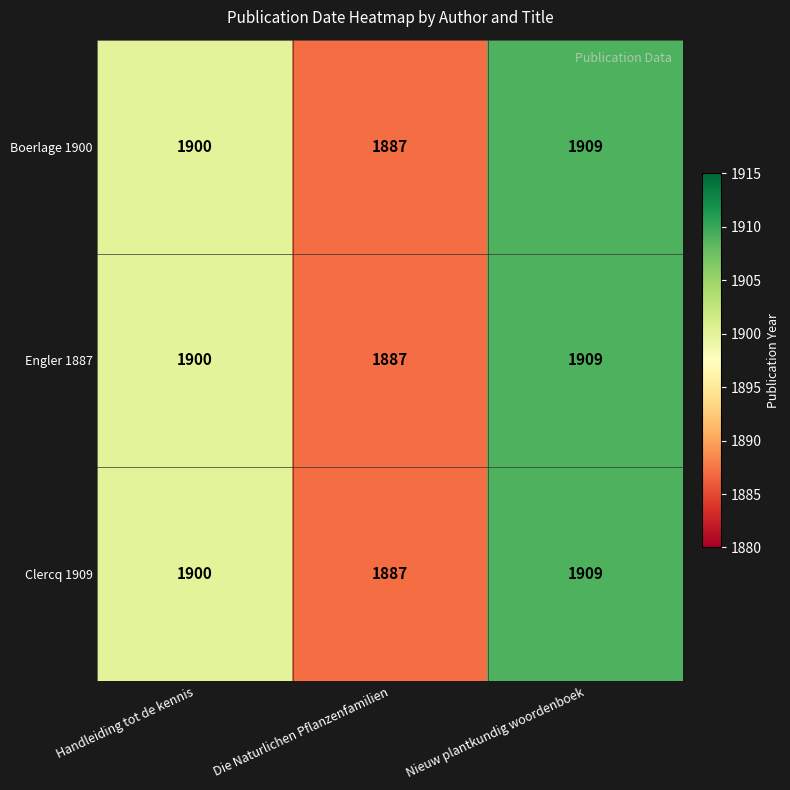

At how many categories does at least one series exceed 1902?

1